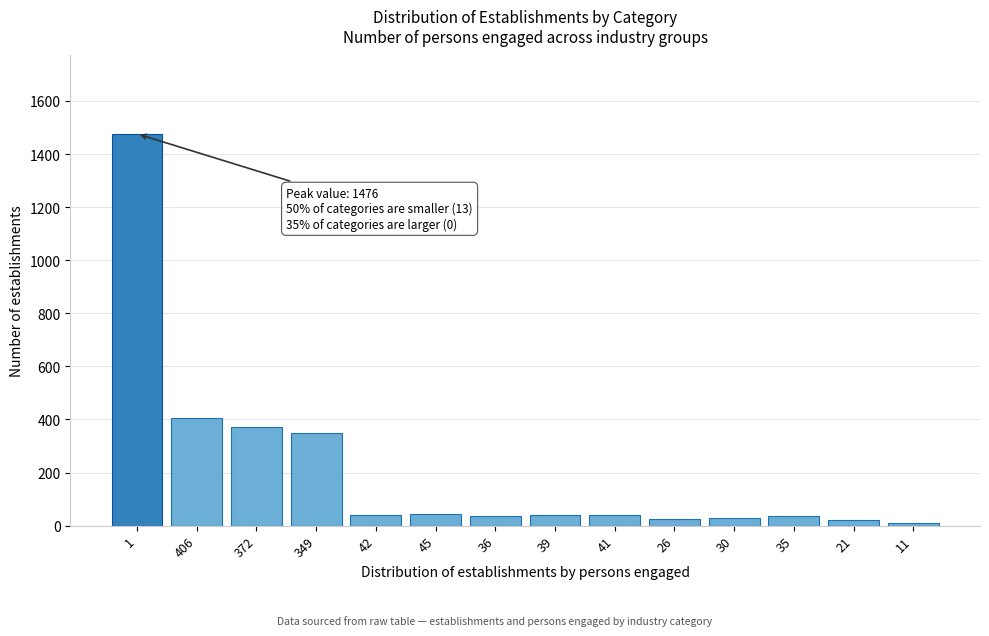

What is the change in value from 1 to 372?

-1104